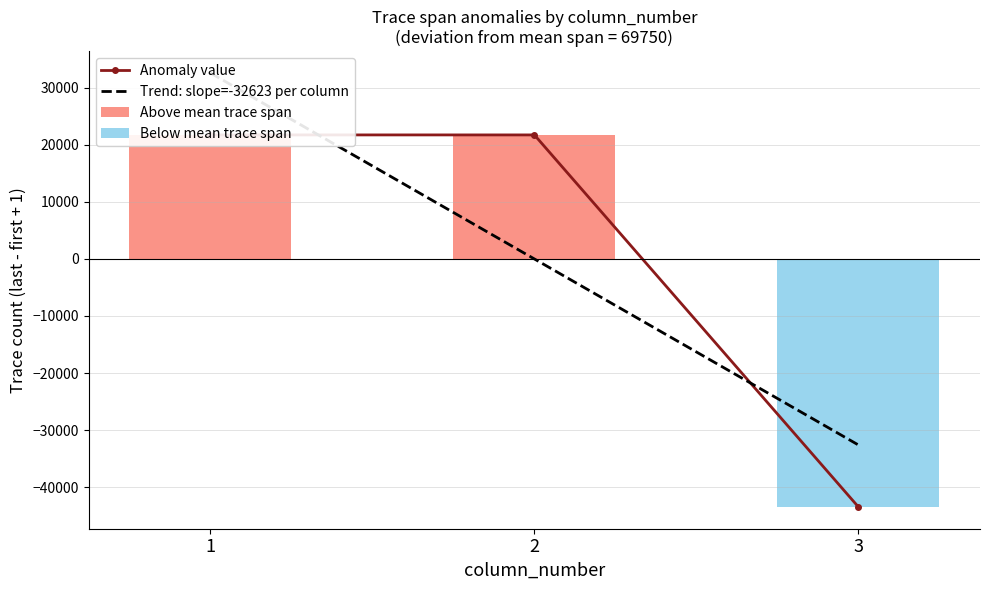

Rank the categories by value from lowest to highest.

3, 1, 2